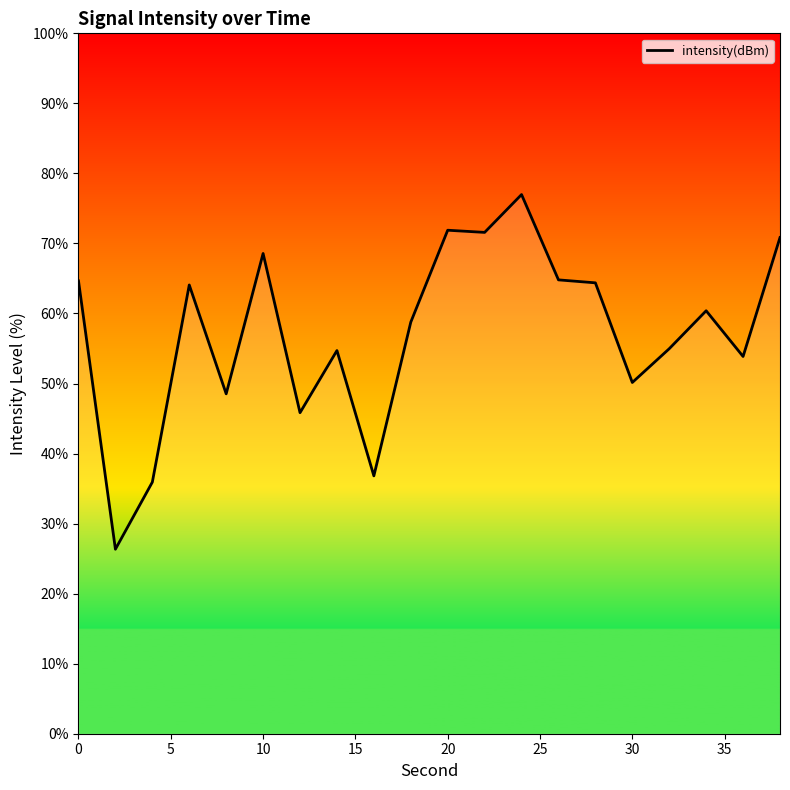

What is the greatest value displayed?

77.0